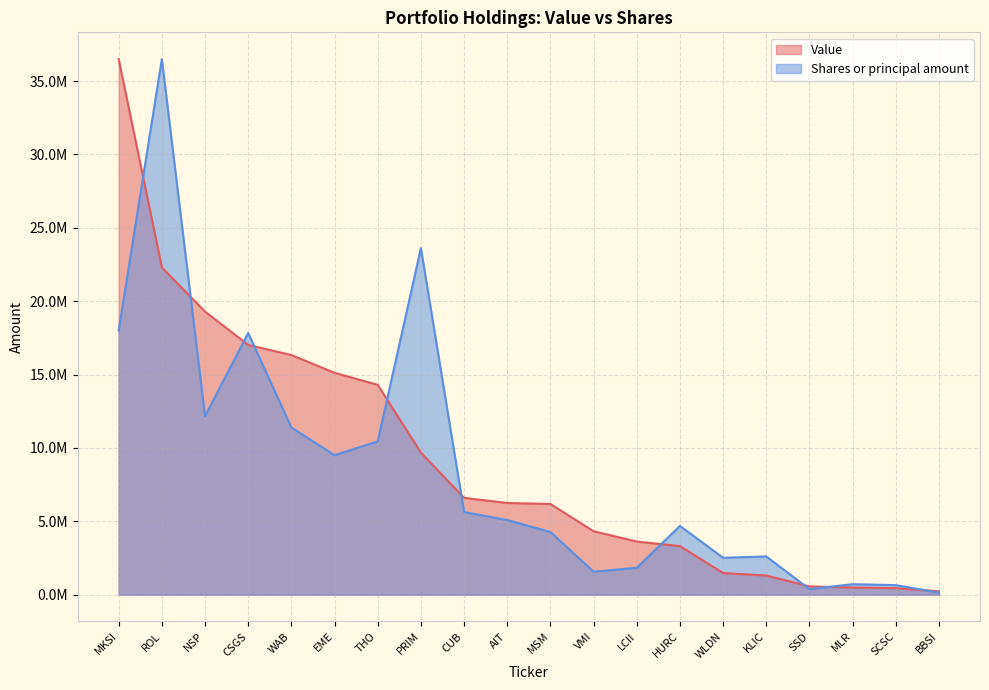

Which series changed the most between CSGS and SSD?

Shares or principal amount